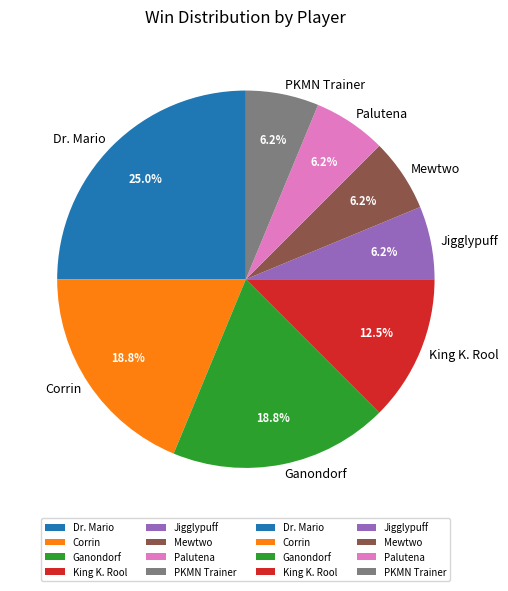

What is the largest slice in the pie chart?

Dr. Mario